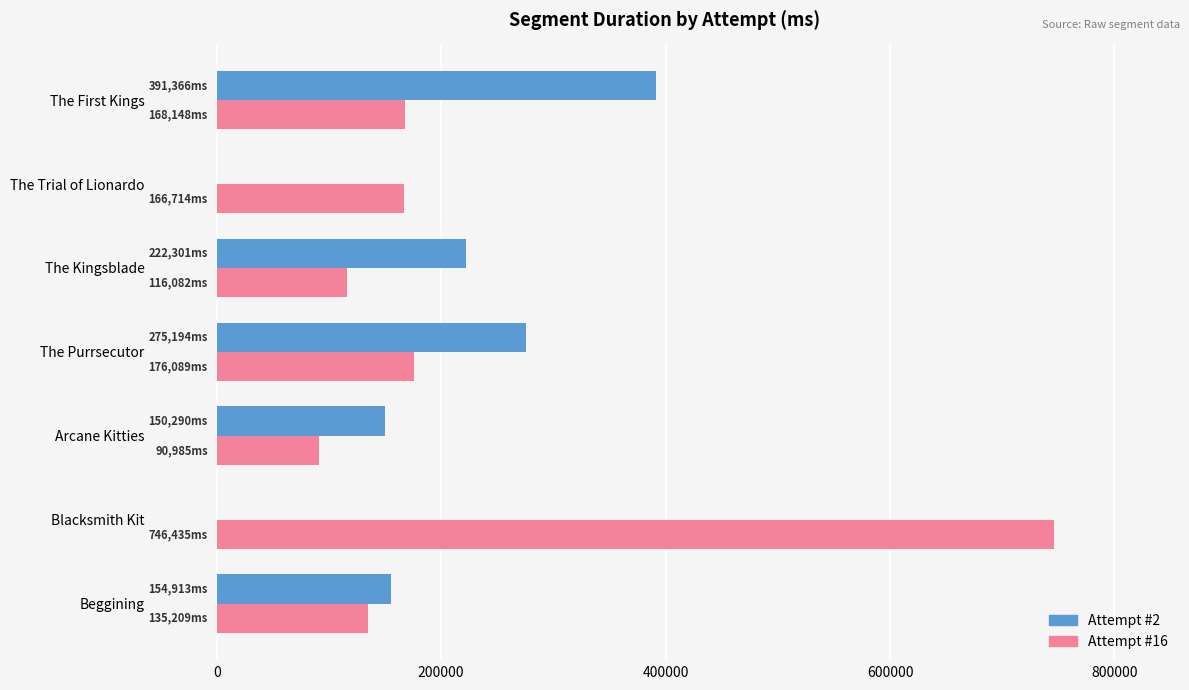

At which label does Attempt #16 reach its peak?

Blacksmith Kit